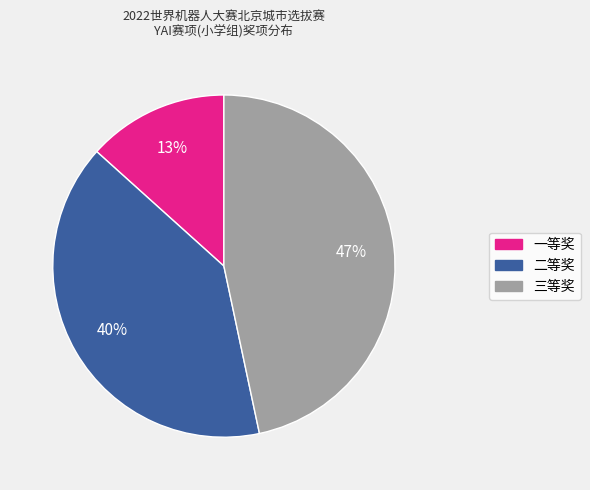

The 一等奖 slice represents 13% of the pie. True or false?

True